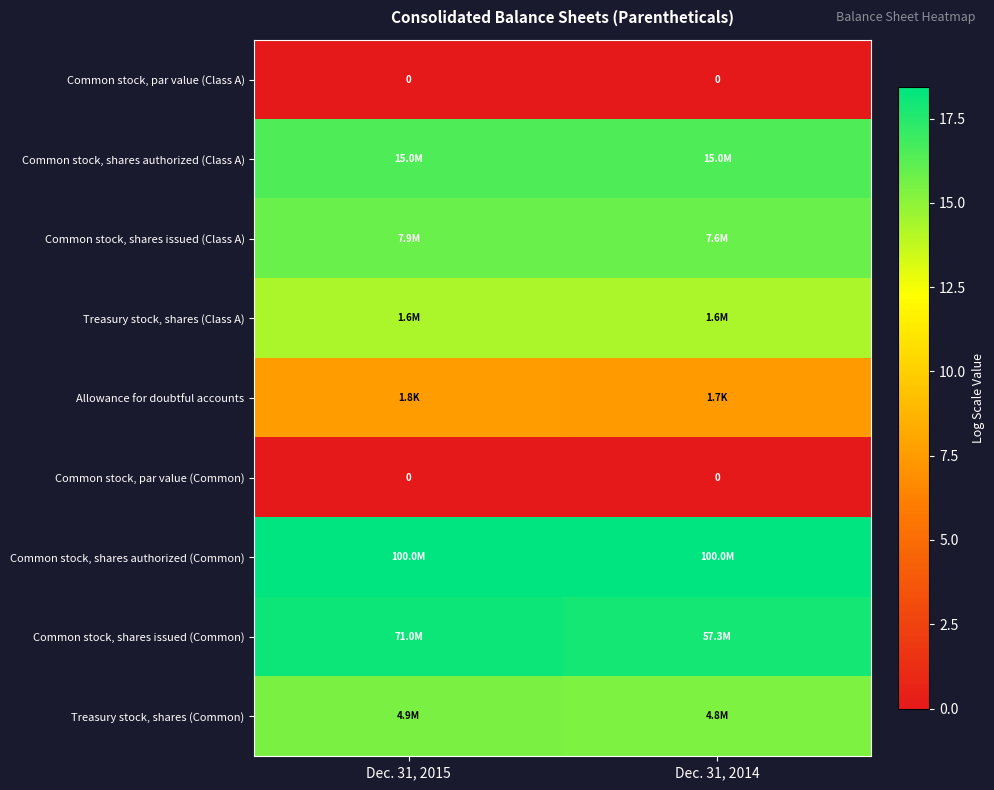

What is the lowest value of the Treasury stock, shares (Common) series?

15.4